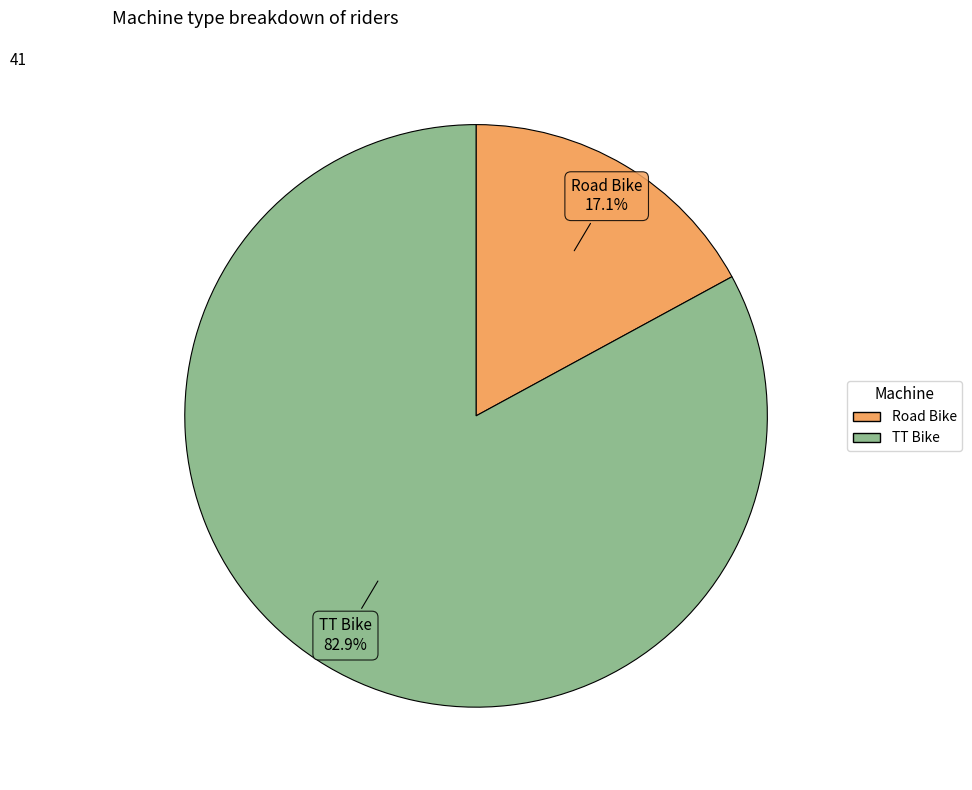

What is the smallest slice in the pie chart?

Road Bike